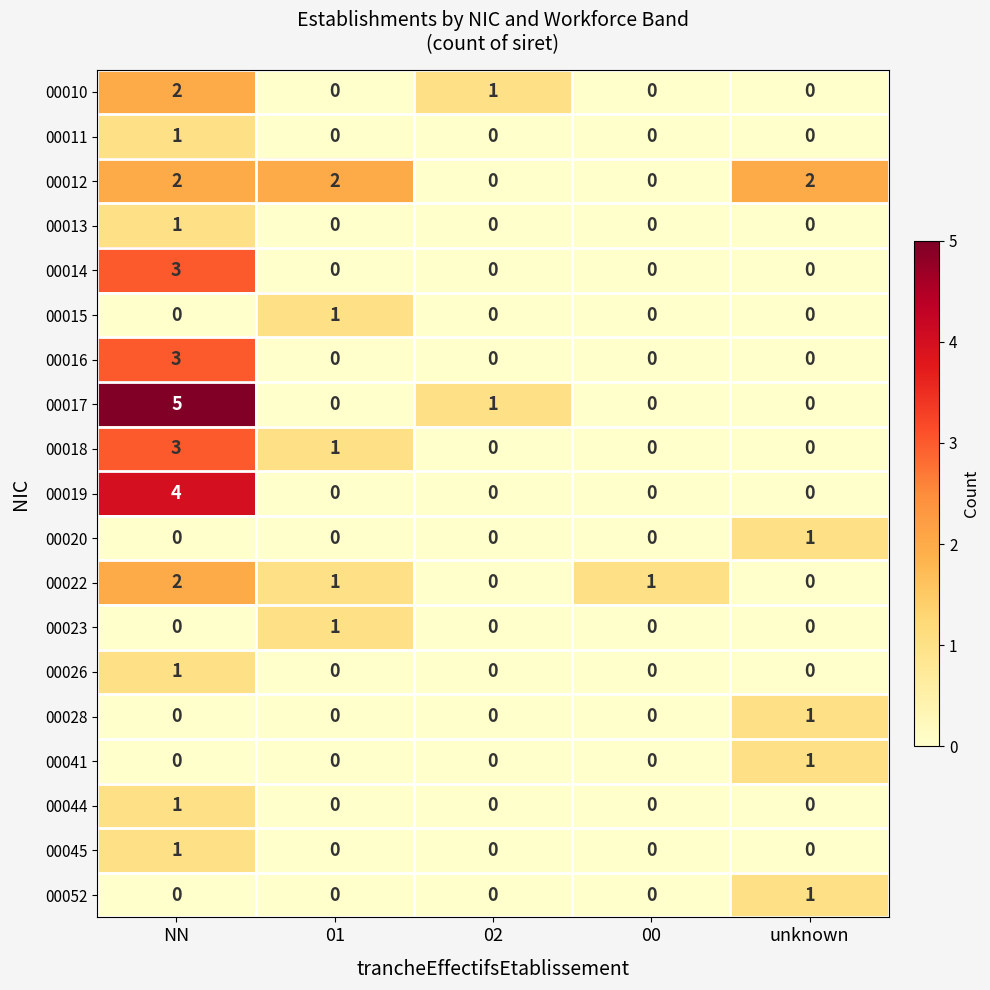

Is the value of 00022 at 00 greater than the value of 00012 at 02?

Yes